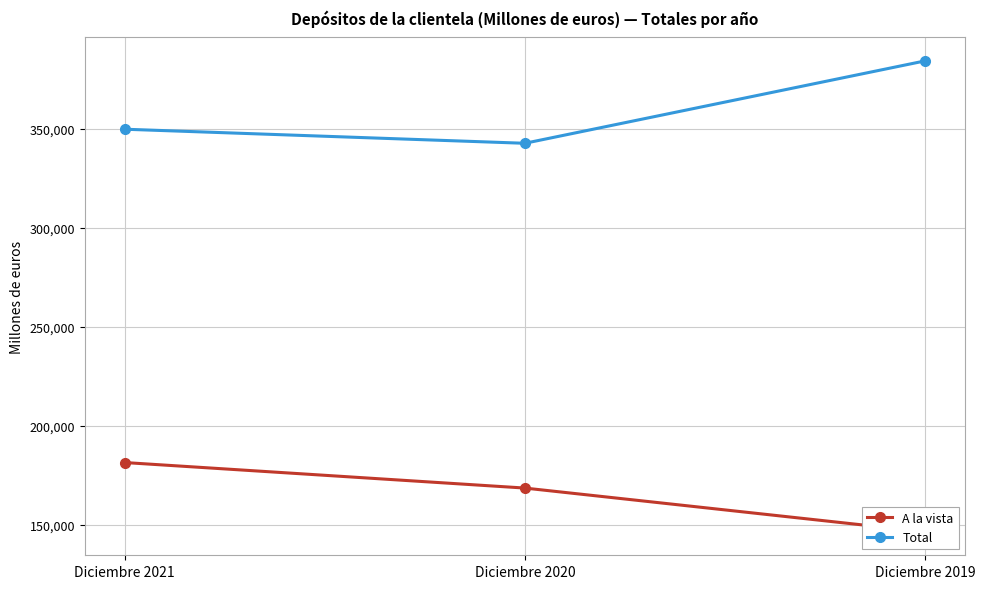

Reading left to right, list all the values displayed in this chart.

A la vista: Diciembre 2021=181565	Diciembre 2020=168690	Diciembre 2019=146651
Total: Diciembre 2021=349761	Diciembre 2020=342661	Diciembre 2019=384219